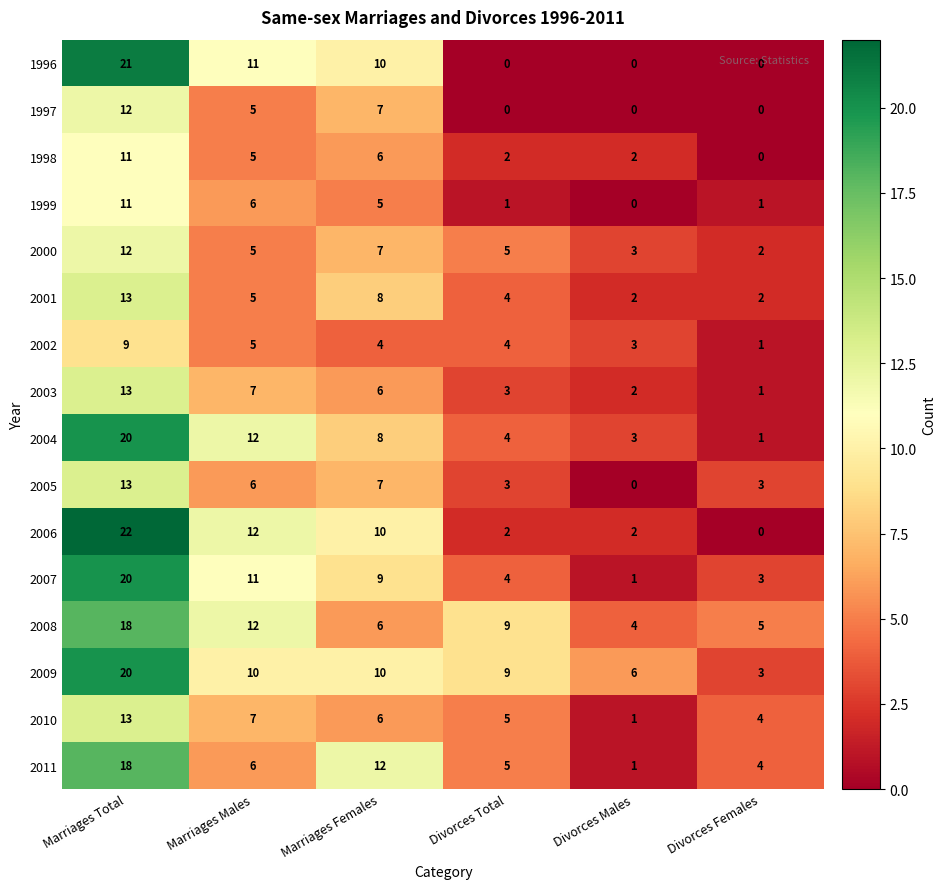

How many distinct data groups are displayed?

16